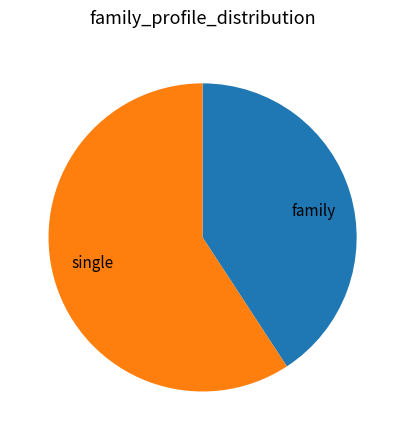

What is the ratio of the value at single to the value at family?

1.5